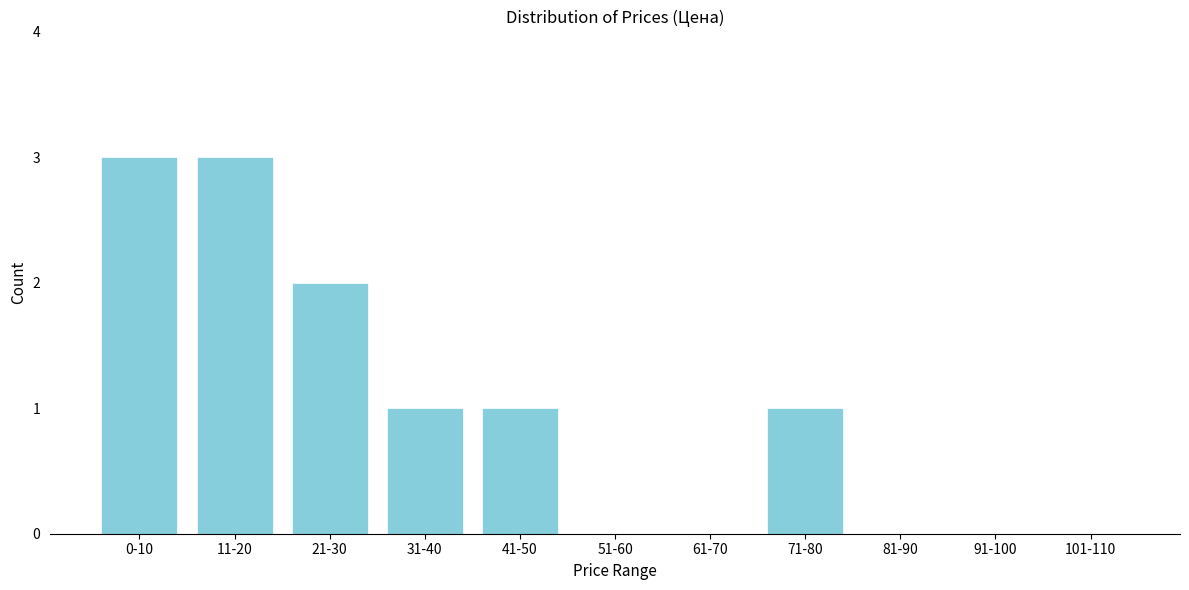

Reading left to right, what are all the values shown in this chart?

0-10=3	11-20=3	21-30=2	31-40=1	41-50=1	51-60=0	61-70=0	71-80=1	81-90=0	91-100=0	101-110=0